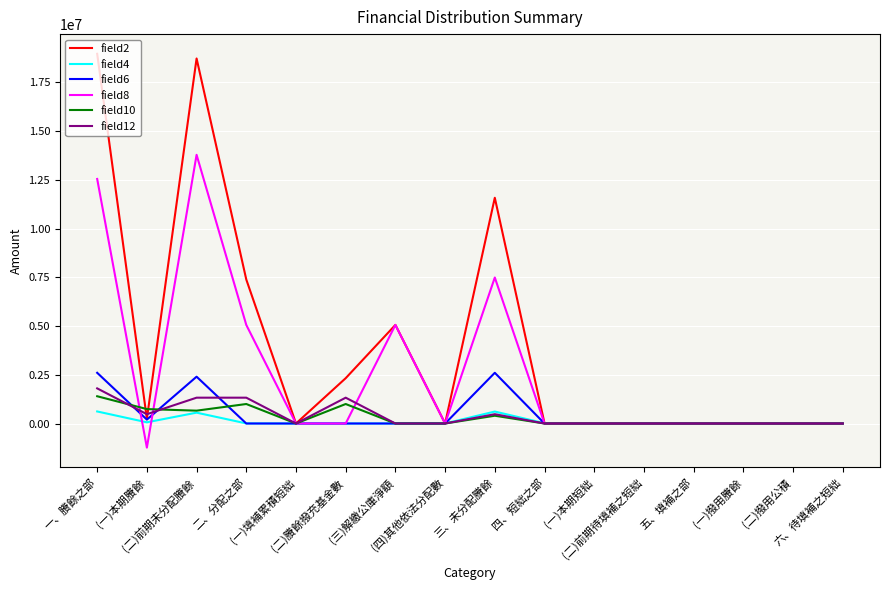

Which series has the largest total across all categories?

field2